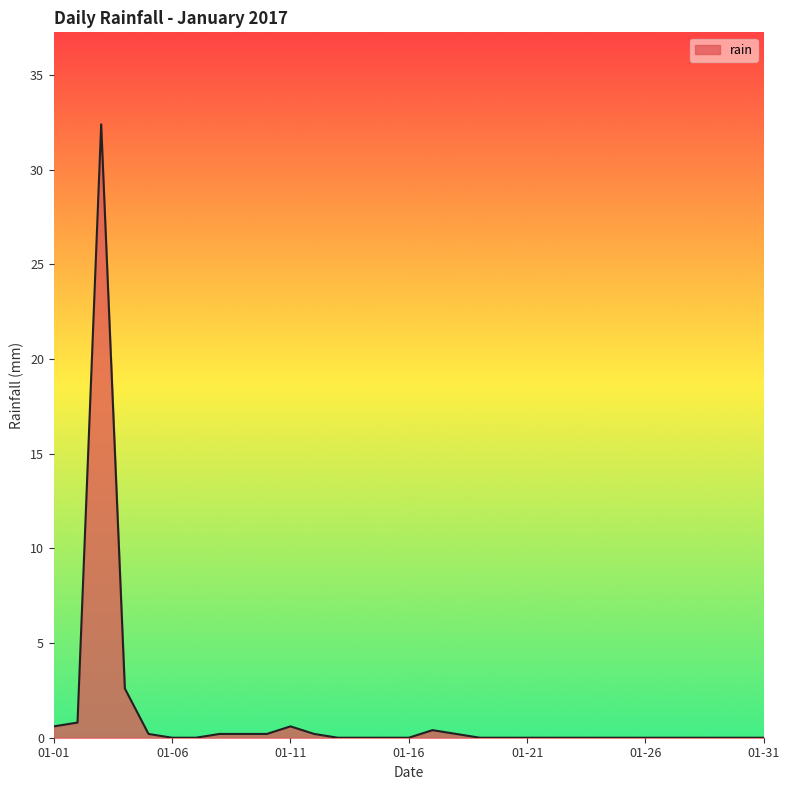

Reading left to right, extract all data points from this chart.

0.6	0.8	32.4	2.6	0.2	0.0	0.0	0.2	0.2	0.2	0.6	0.2	0.0	0.0	0.0	0.0	0.4	0.2	0.0	0.0	0.0	0.0	0.0	0.0	0.0	0.0	0.0	0.0	0.0	0.0	0.0